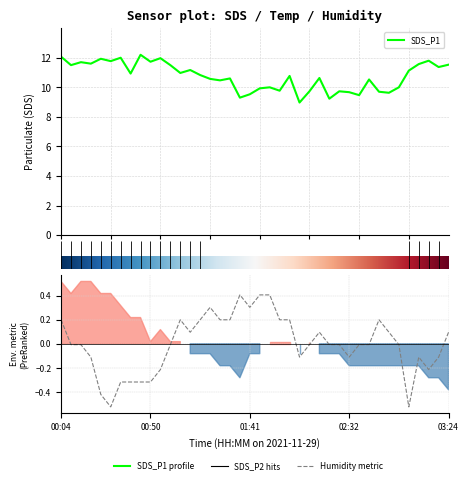

True or false: Humidity and SDS_P1 cross at least once.

False